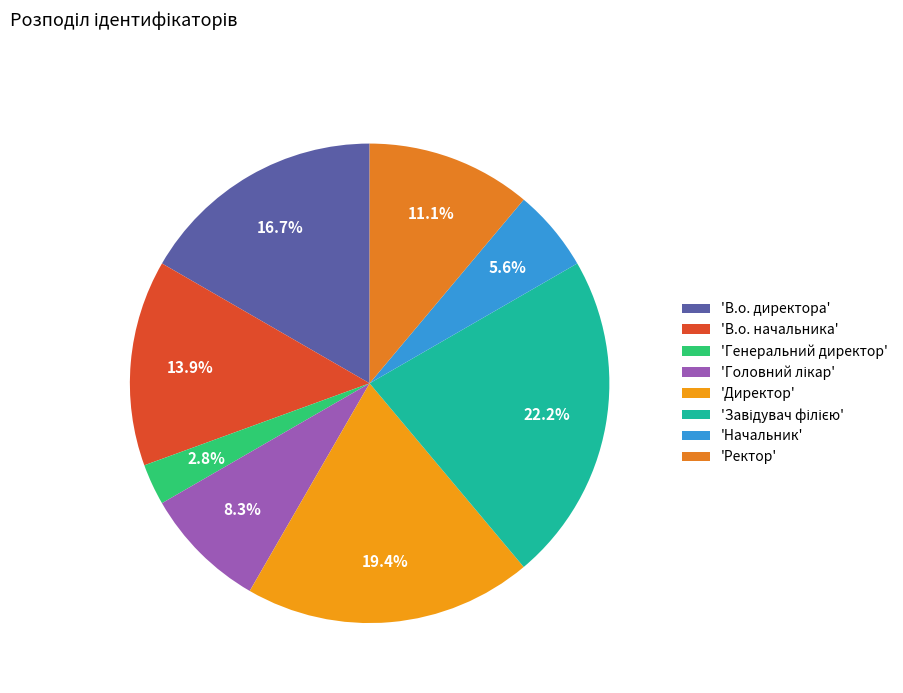

Count the number of slices in the pie.

8